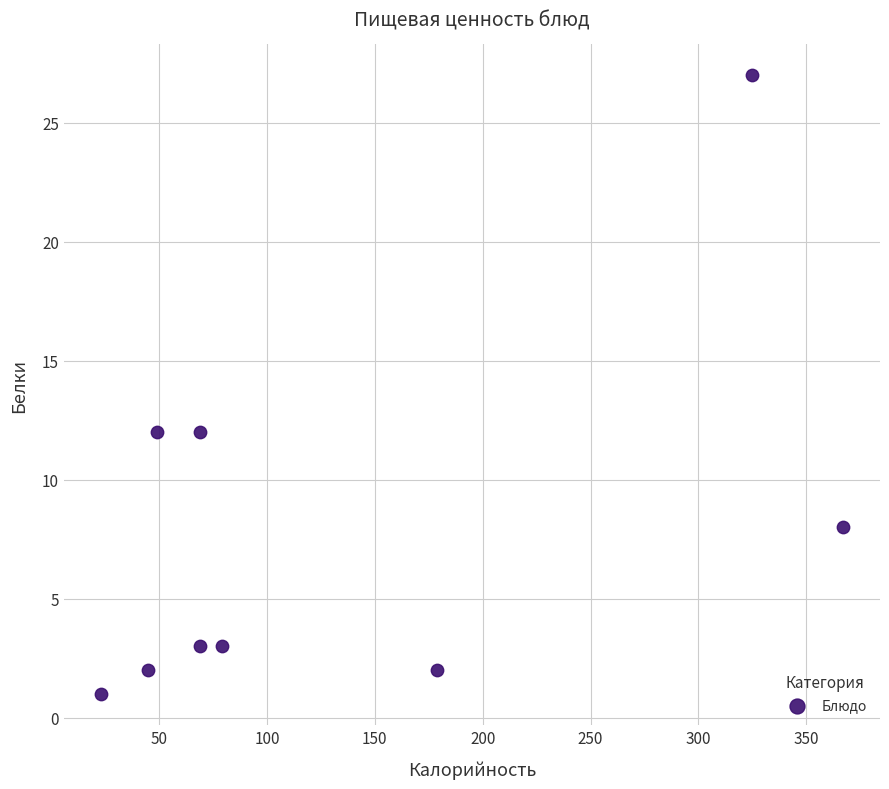

What is the average Y value?

8